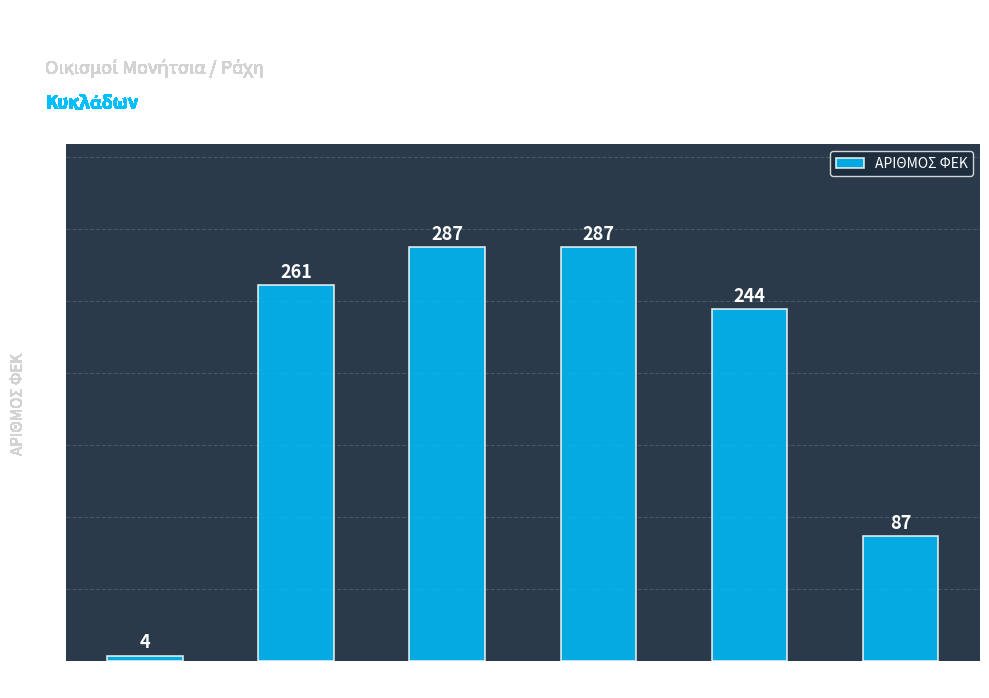

What is the value of the 1st bar from the left?

4